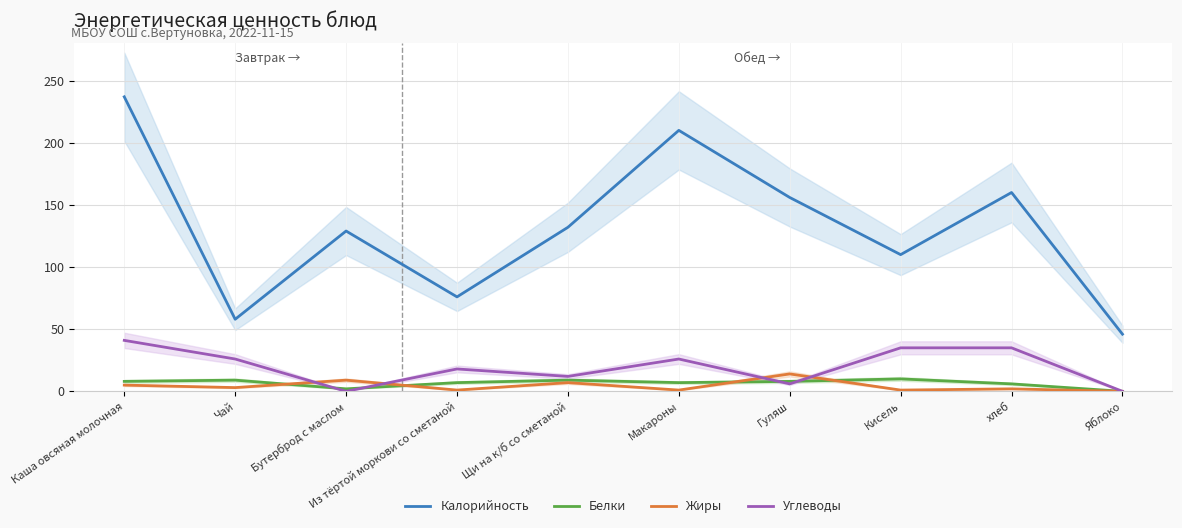

What position from the right is Гуляш?

4